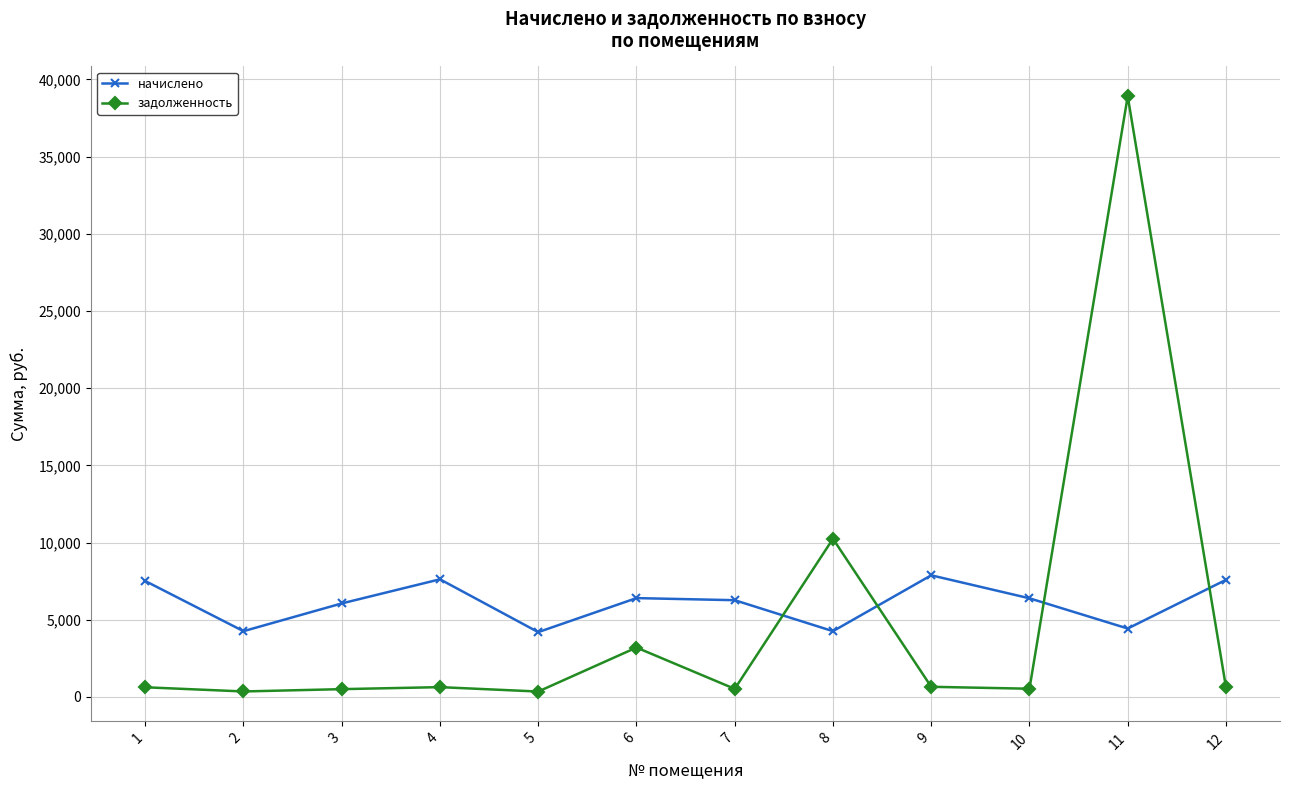

How many values in the начислено series are below 6389?

6